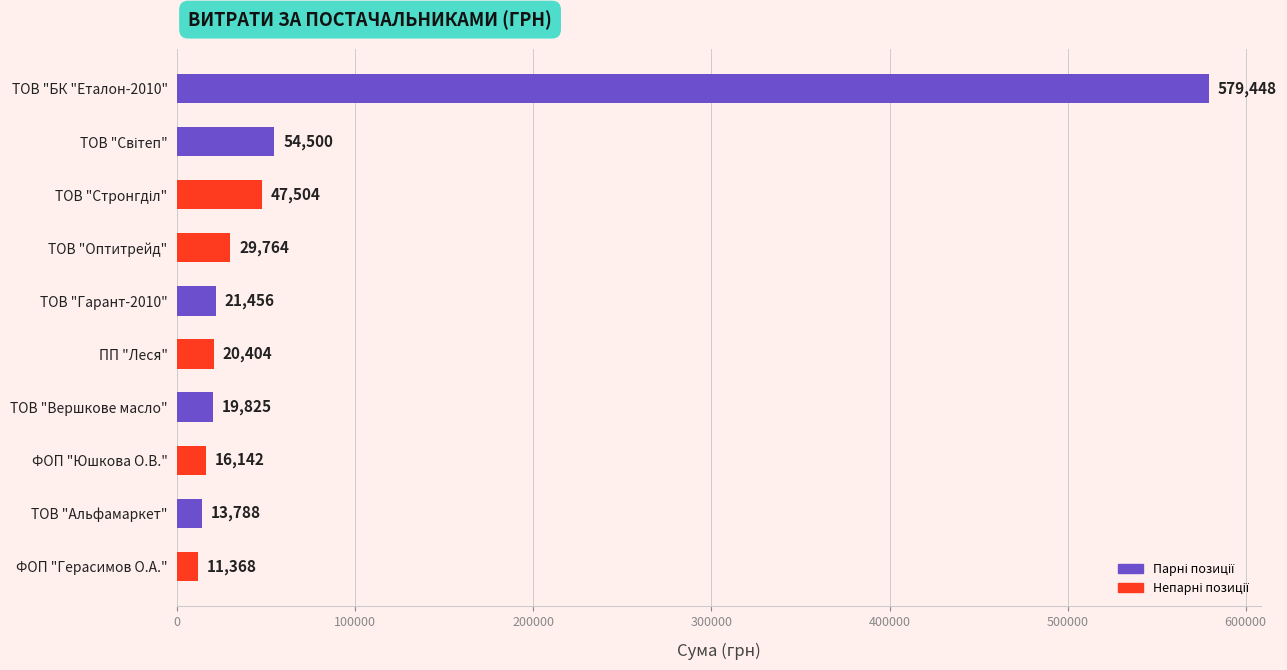

What is the approximate value at ФОП "Юшкова О.В."?

16142.0